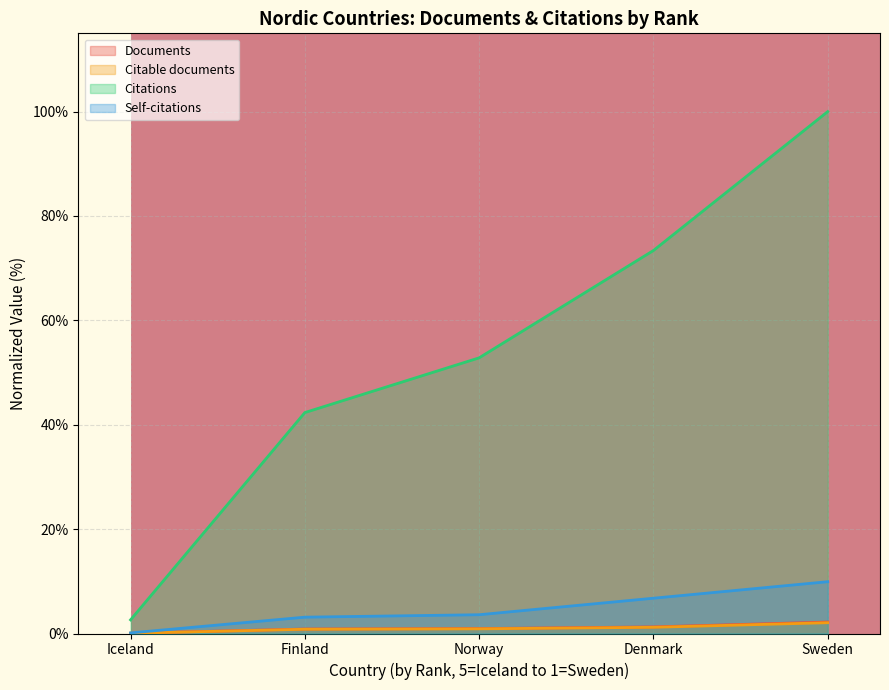

True or false: Citable documents and Documents cross at least once.

False